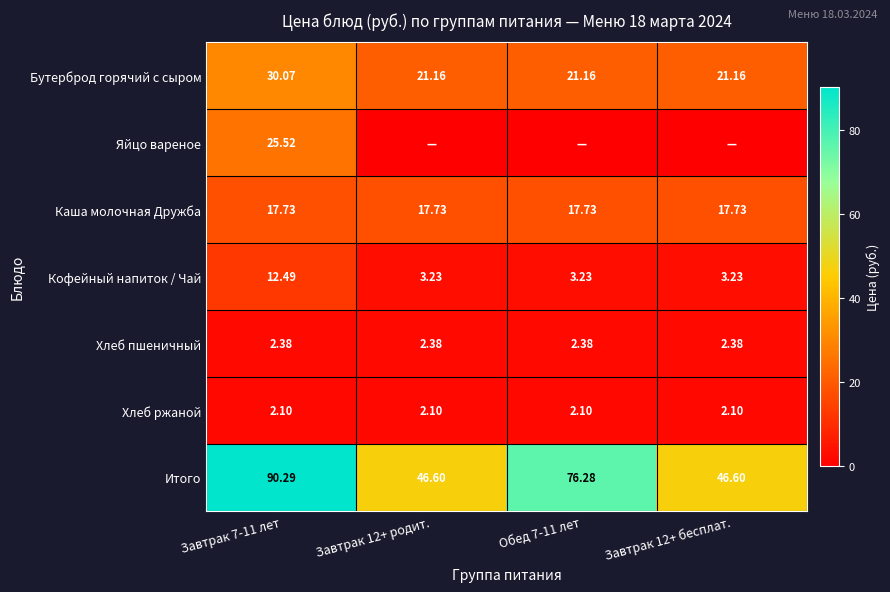

Is the value of Итого at Завтрак 7-11 лет greater than the value of Кофейный напиток / Чай at Завтрак 7-11 лет?

Yes